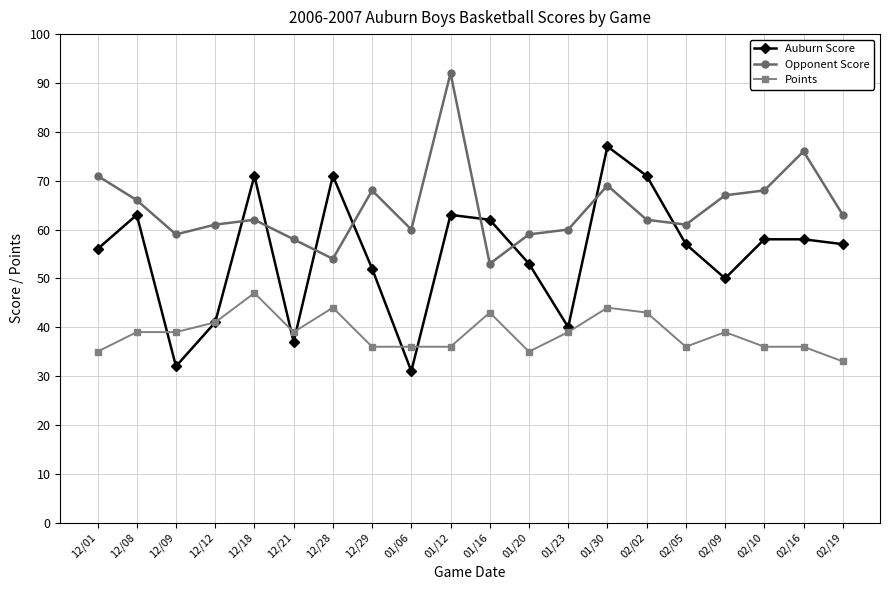

List the series in order of their peak value, lowest first.

Points, Auburn Score, Opponent Score